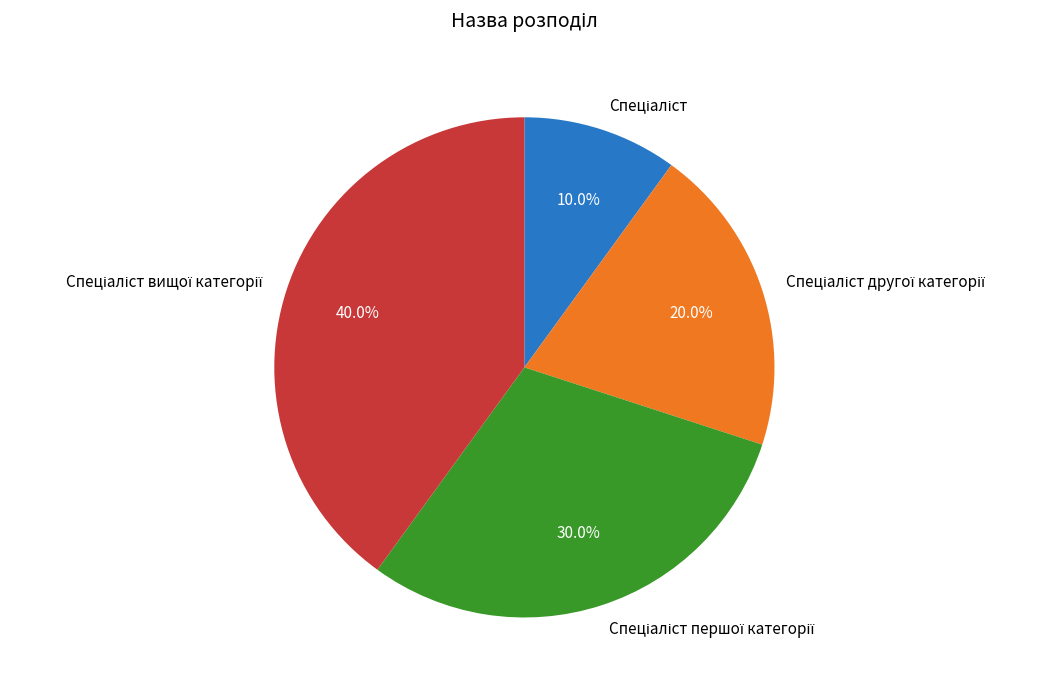

Is there a majority slice in this chart?

No